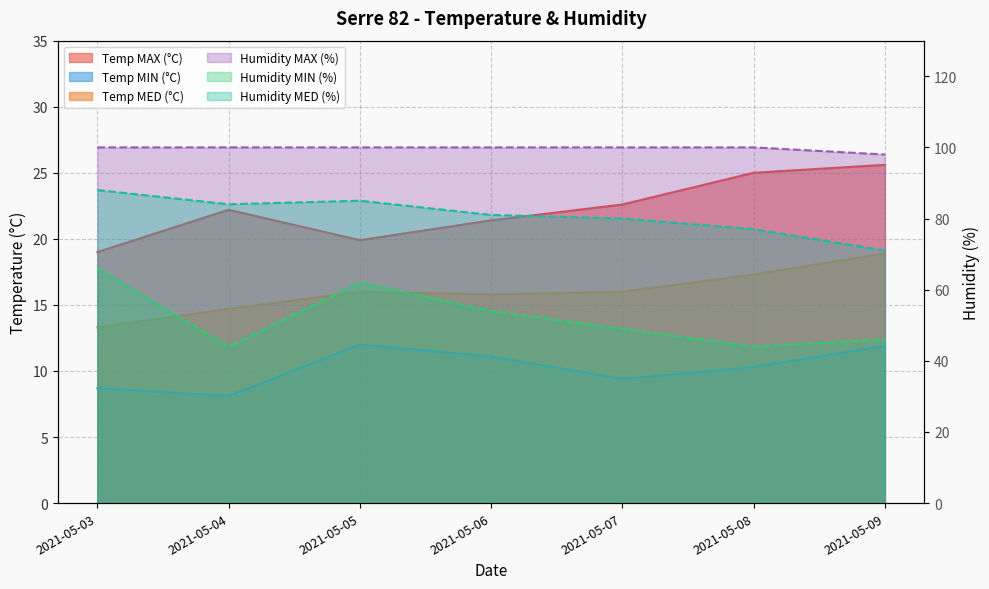

Reading left to right, transcribe all the data shown in this chart.

Temp MAX (°C): 2021-05-03=19.0	2021-05-04=22.2	2021-05-05=19.9	2021-05-06=21.4	2021-05-07=22.6	2021-05-08=25.0	2021-05-09=25.6
Temp MIN (°C): 2021-05-03=8.7	2021-05-04=8.1	2021-05-05=12.0	2021-05-06=11.1	2021-05-07=9.4	2021-05-08=10.3	2021-05-09=11.9
Temp MED (°C): 2021-05-03=13.3	2021-05-04=14.7	2021-05-05=16.0	2021-05-06=15.8	2021-05-07=16.0	2021-05-08=17.3	2021-05-09=18.9
Humidity MAX (%): 2021-05-03=100.0	2021-05-04=100.0	2021-05-05=100.0	2021-05-06=100.0	2021-05-07=100.0	2021-05-08=100.0	2021-05-09=98.0
Humidity MIN (%): 2021-05-03=66.0	2021-05-04=44.0	2021-05-05=62.0	2021-05-06=54.0	2021-05-07=49.0	2021-05-08=44.0	2021-05-09=46.0
Humidity MED (%): 2021-05-03=88.0	2021-05-04=84.0	2021-05-05=85.0	2021-05-06=81.0	2021-05-07=80.0	2021-05-08=77.0	2021-05-09=71.0